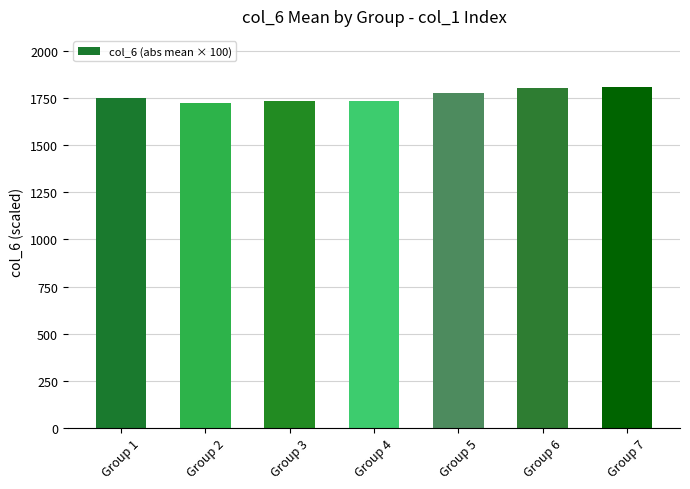

Count the number of categories in the chart.

7